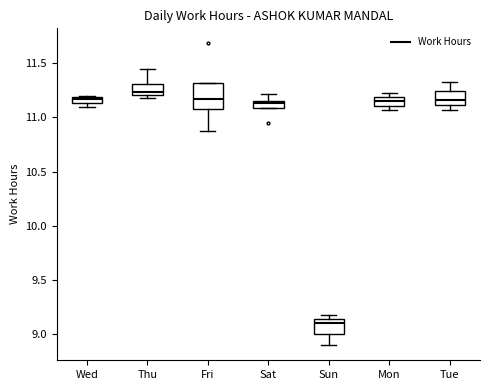

Where is the lower edge of the box for Mon on the y-axis? The values are not printed on the chart, so give them approximately, as read against the axis.

11.10